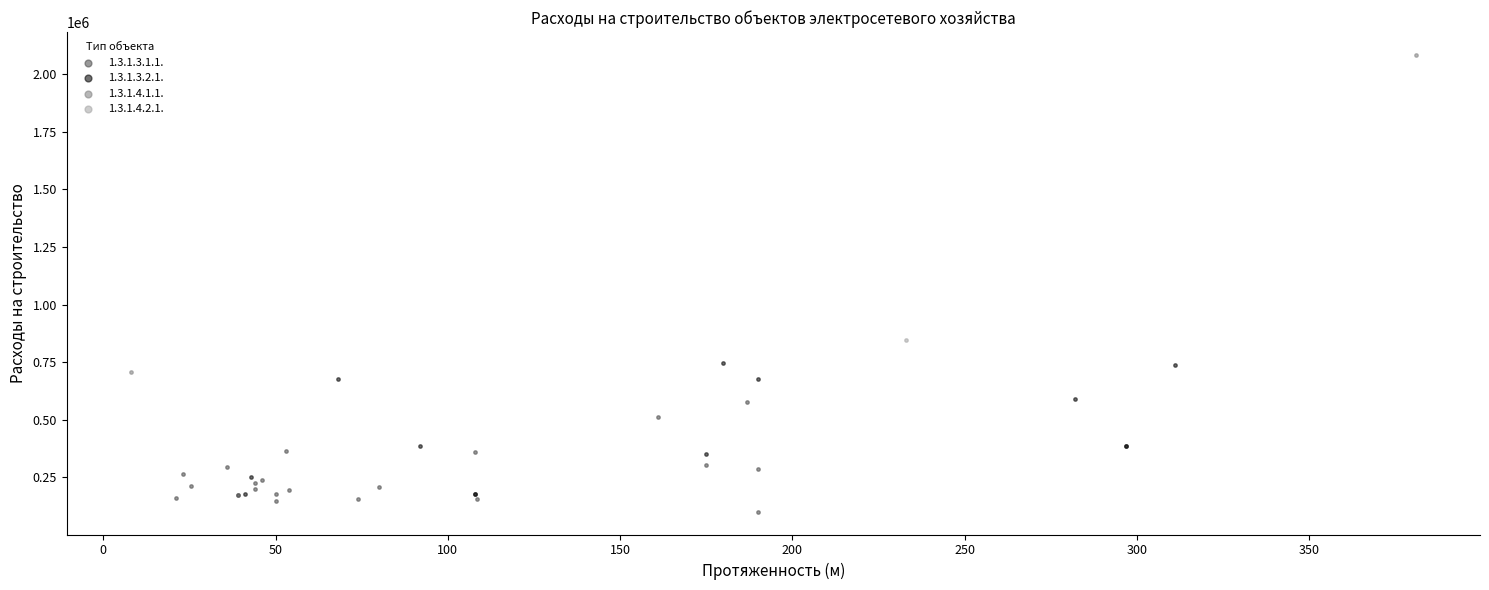

Which series reaches the minimum Y coordinate?

1.3.1.3.1.1.